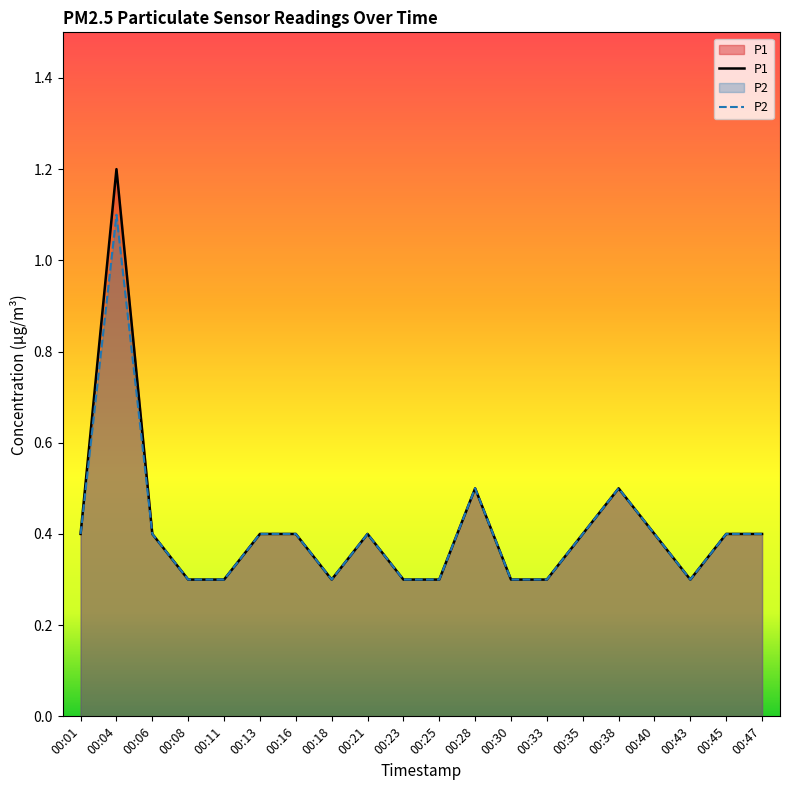

True or false: P1 has more than 2 interior local peaks.

True